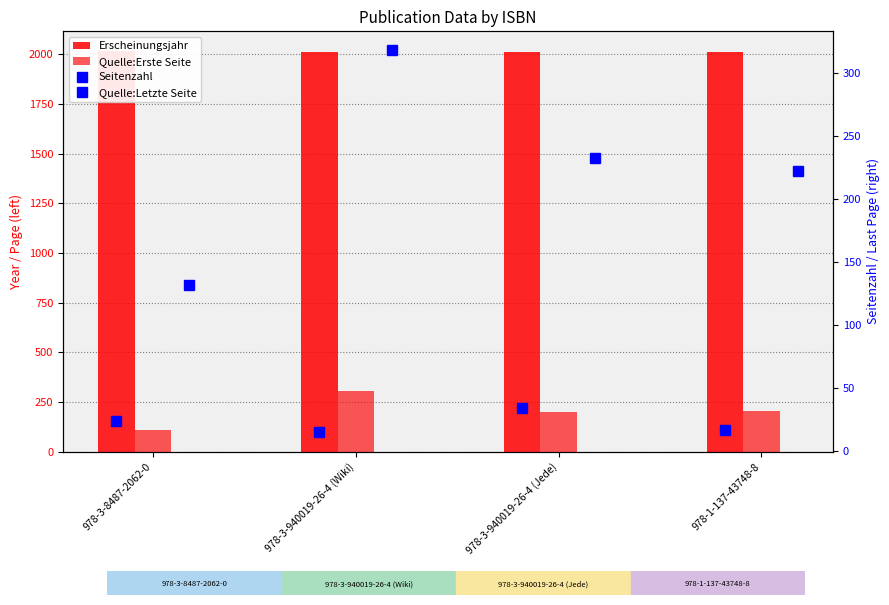

Is it true that Quelle:Letzte Seite equals 132 at 978-3-8487-2062-0?

True